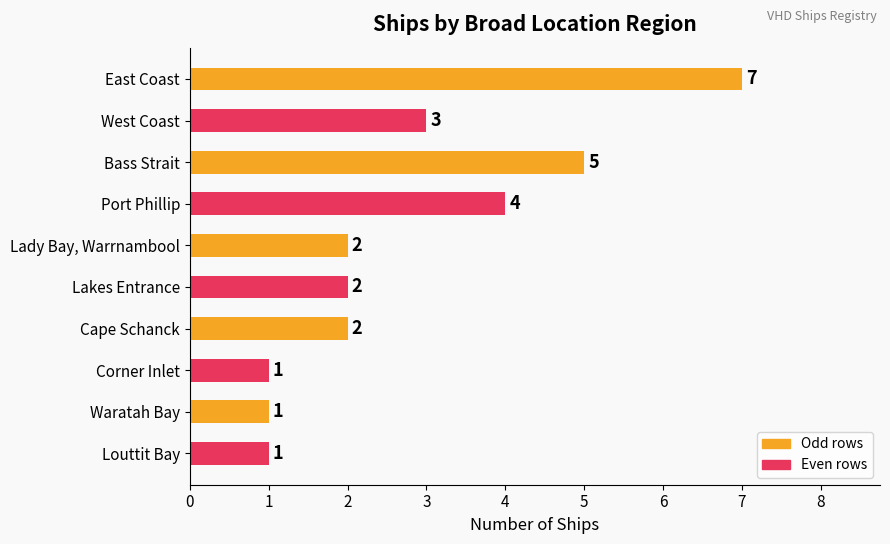

How many values are below 2?

3